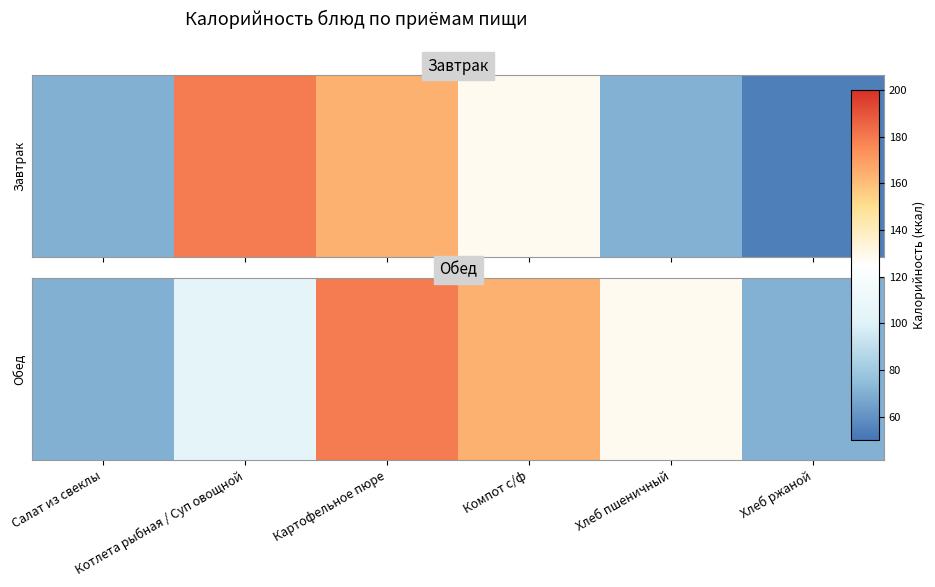

Which has a higher value, Хлеб пшеничный or Компот с/ф?

Компот с/ф